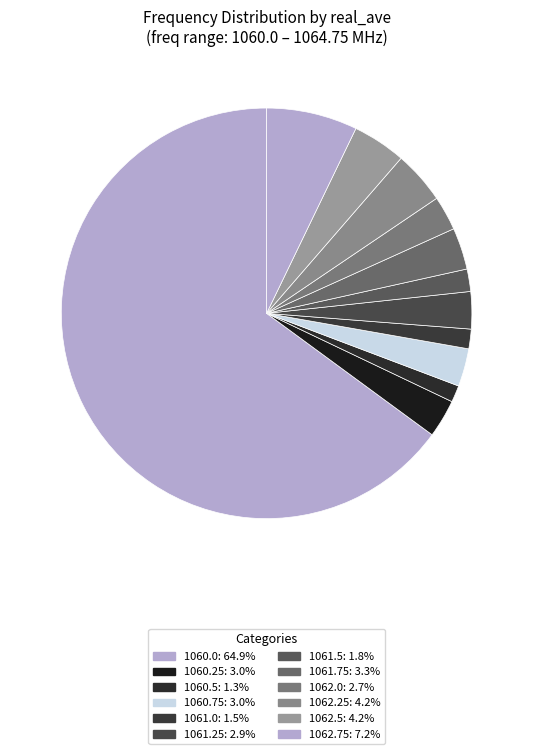

Which category has the smallest portion of the pie?

1060.5